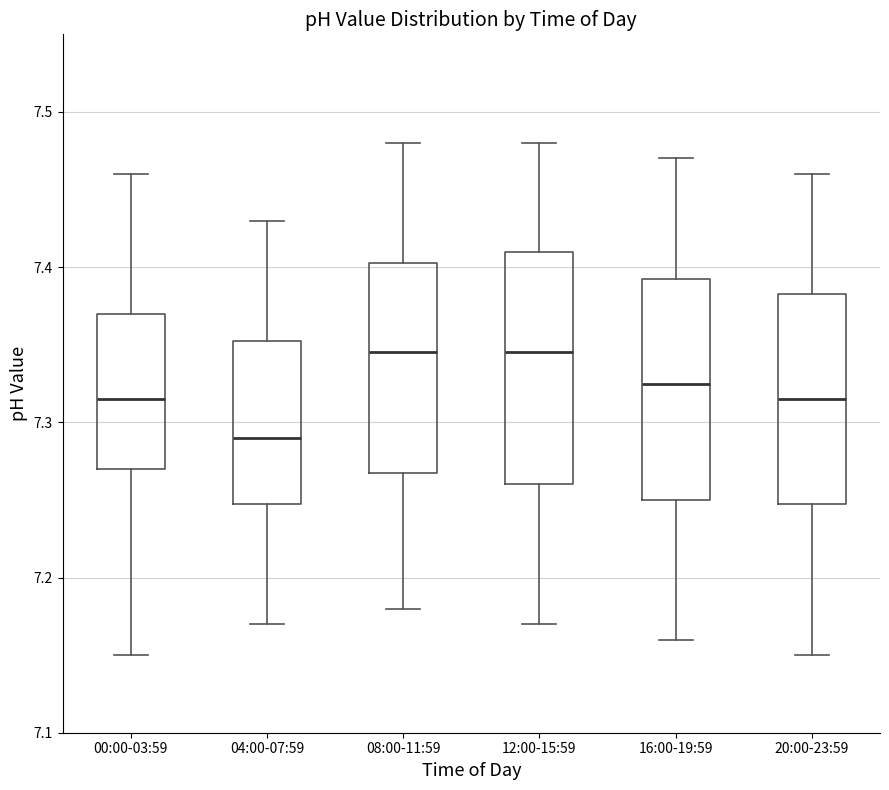

Where is the upper edge of the box for 04:00-07:59 on the y-axis? The values are not printed on the chart, so give them approximately, as read against the axis.

7.35